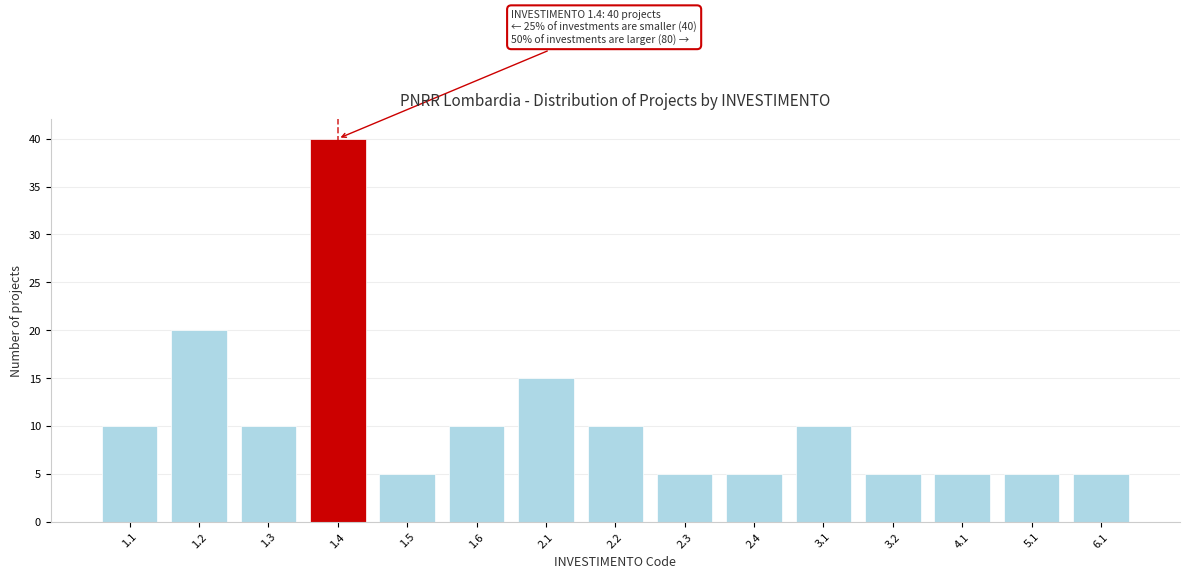

Reading left to right, transcribe all the data shown in this chart.

10	20	10	40	5	10	15	10	5	5	10	5	5	5	5